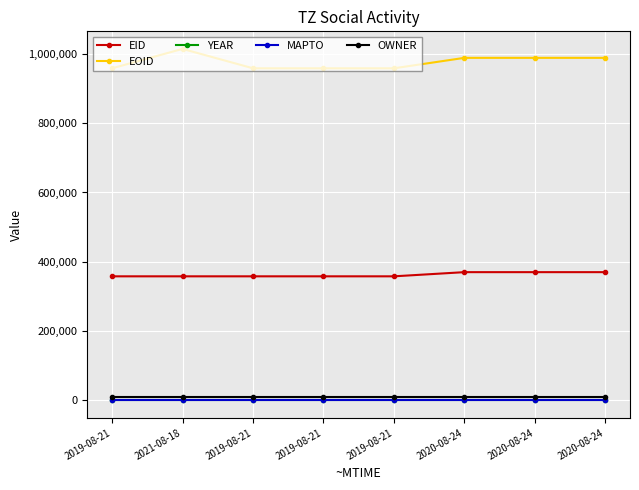

Is this an area chart (filled region under the line)?

No